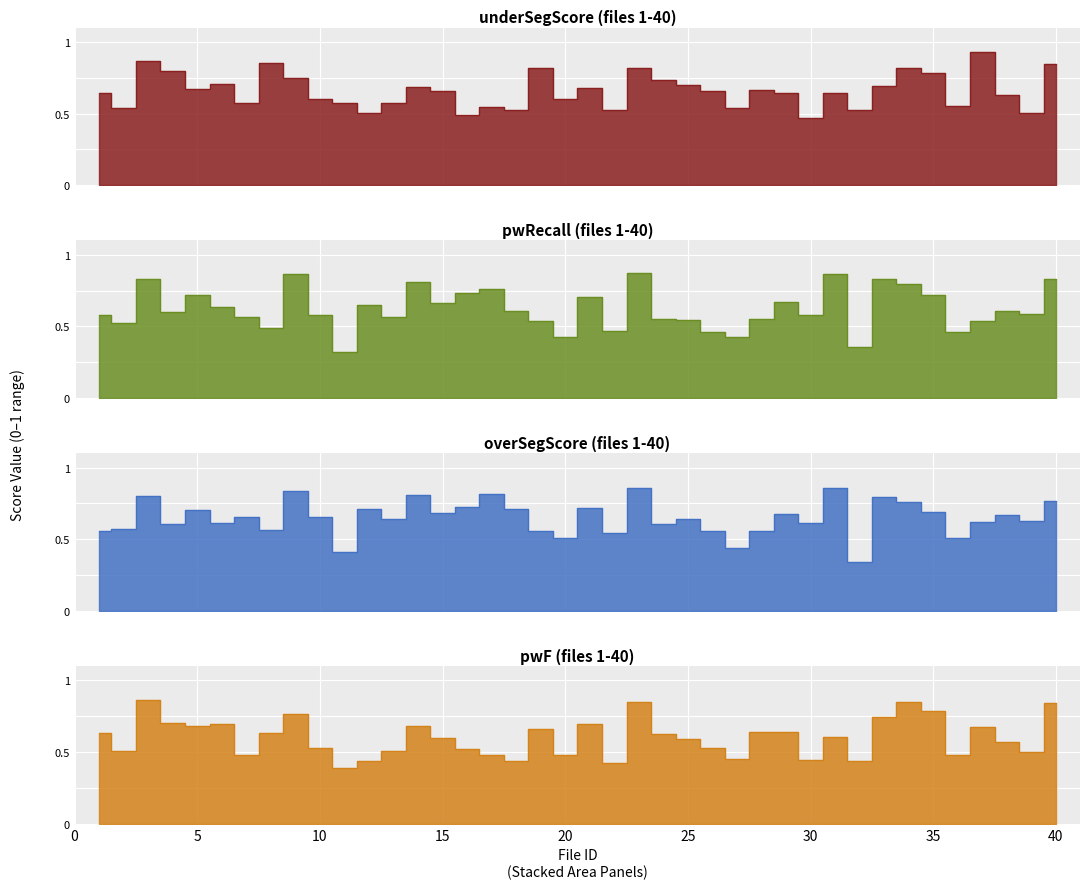

What are all the series names shown in the legend?

underSegScore, pwRecall, overSegScore, pwF